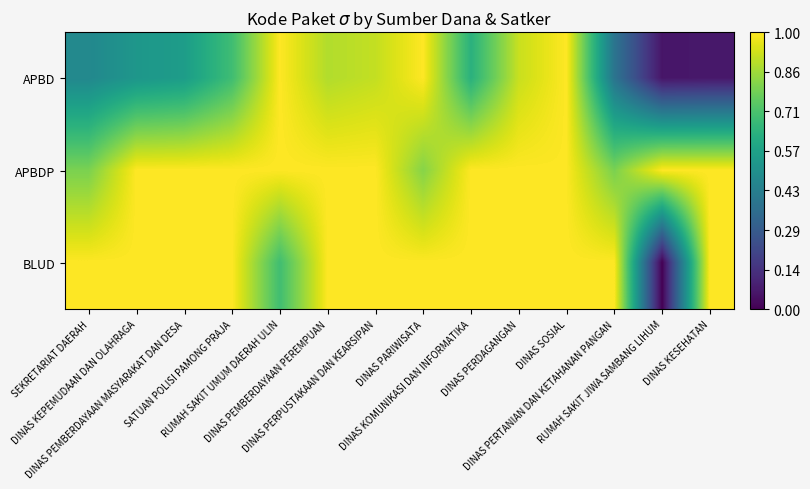

Reading left to right, transcribe all the data shown in this chart.

APBD: SEKRETARIAT DAERAH=0.5	DINAS KEPEMUDAAN DAN OLAHRAGA=0.5	DINAS PEMBERDAYAAN MASYARAKAT DAN DESA=0.6	SATUAN POLISI PAMONG PRAJA=0.7	RUMAH SAKIT UMUM DAERAH ULIN=1.0	DINAS PEMBERDAYAAN PEREMPUAN=0.9	DINAS PERPUSTAKAAN DAN KEARSIPAN=0.9	DINAS PARIWISATA=1.0	DINAS KOMUNIKASI DAN INFORMATIKA=0.6	DINAS PERDAGANGAN=0.9	DINAS SOSIAL=1.0	DINAS PERTANIAN DAN KETAHANAN PANGAN=0.4	RUMAH SAKIT JIWA SAMBANG LIHUM=0.1	DINAS KESEHATAN=0.1
APBDP: SEKRETARIAT DAERAH=0.8	DINAS KEPEMUDAAN DAN OLAHRAGA=1.0	DINAS PEMBERDAYAAN MASYARAKAT DAN DESA=1.0	SATUAN POLISI PAMONG PRAJA=1.0	RUMAH SAKIT UMUM DAERAH ULIN=1.0	DINAS PEMBERDAYAAN PEREMPUAN=1.0	DINAS PERPUSTAKAAN DAN KEARSIPAN=1.0	DINAS PARIWISATA=0.8	DINAS KOMUNIKASI DAN INFORMATIKA=1.0	DINAS PERDAGANGAN=1.0	DINAS SOSIAL=1.0	DINAS PERTANIAN DAN KETAHANAN PANGAN=0.8	RUMAH SAKIT JIWA SAMBANG LIHUM=1.0	DINAS KESEHATAN=1.0
BLUD: SEKRETARIAT DAERAH=1.0	DINAS KEPEMUDAAN DAN OLAHRAGA=1.0	DINAS PEMBERDAYAAN MASYARAKAT DAN DESA=1.0	SATUAN POLISI PAMONG PRAJA=1.0	RUMAH SAKIT UMUM DAERAH ULIN=0.7	DINAS PEMBERDAYAAN PEREMPUAN=1.0	DINAS PERPUSTAKAAN DAN KEARSIPAN=1.0	DINAS PARIWISATA=1.0	DINAS KOMUNIKASI DAN INFORMATIKA=1.0	DINAS PERDAGANGAN=1.0	DINAS SOSIAL=1.0	DINAS PERTANIAN DAN KETAHANAN PANGAN=1.0	RUMAH SAKIT JIWA SAMBANG LIHUM=0.0	DINAS KESEHATAN=1.0